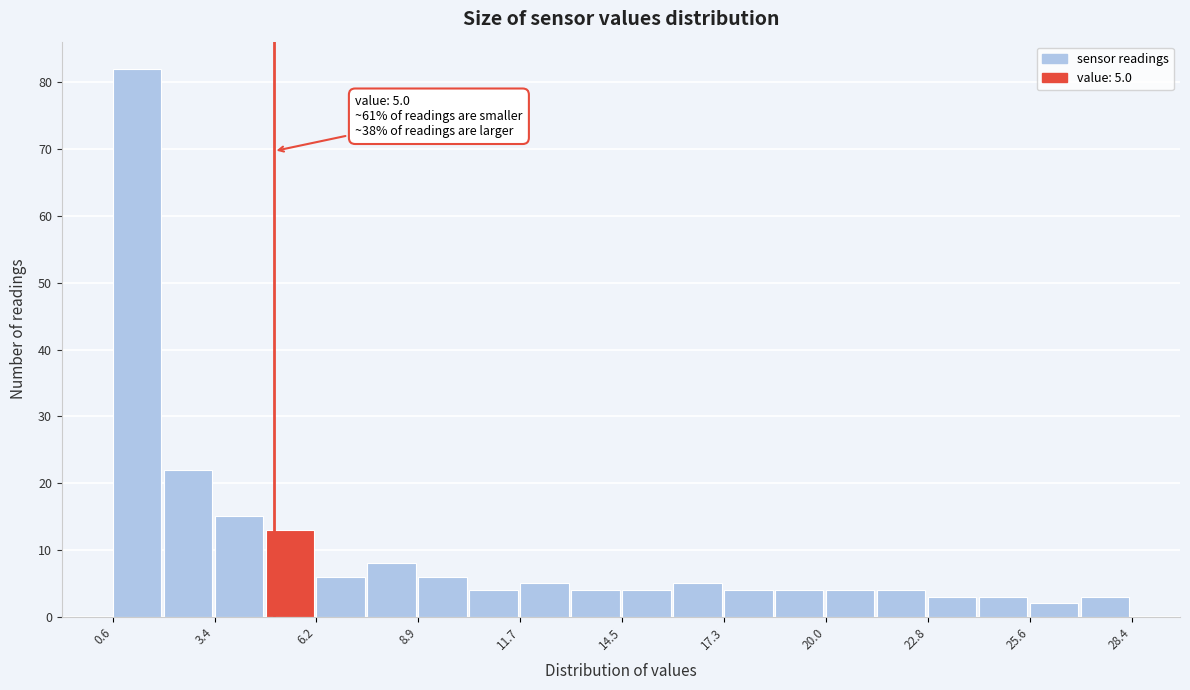

Read against the x-axis, roughly where is the centre of the tallest bar?

1.5